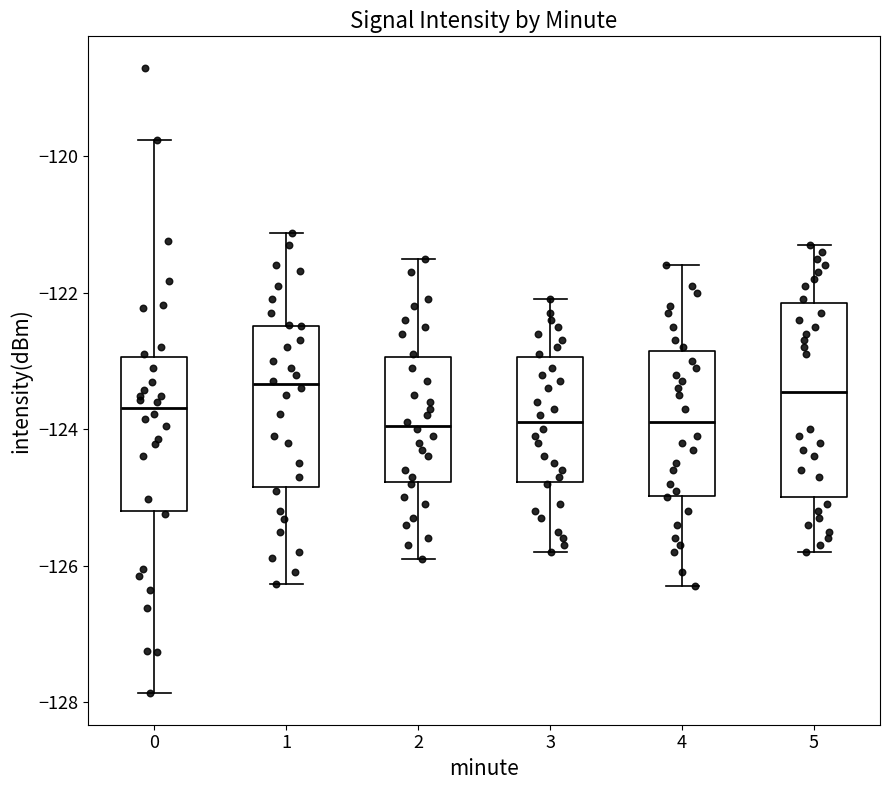

Where does the lower whisker of the box at x = 0 end on the y-axis? The values are not printed on the chart, so give them approximately, as read against the axis.

-127.8